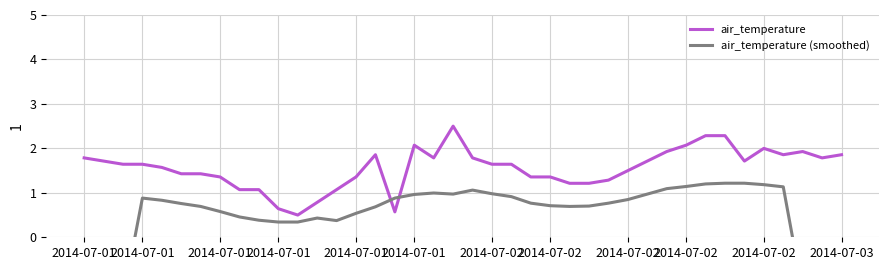

Count the number of data series in this chart.

2